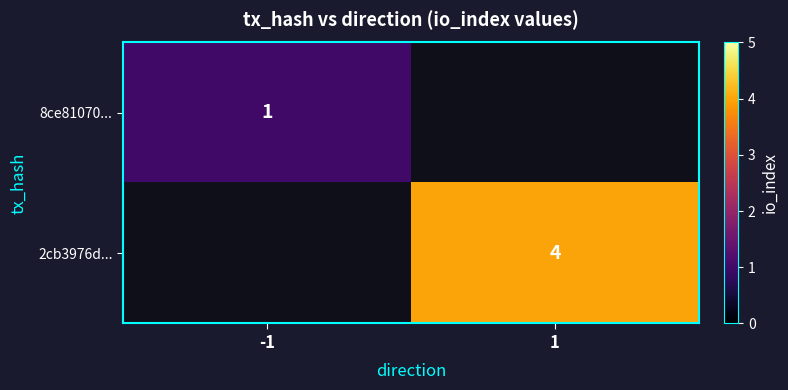

True or false: 8ce81070... has a value of 1 at -1.

True